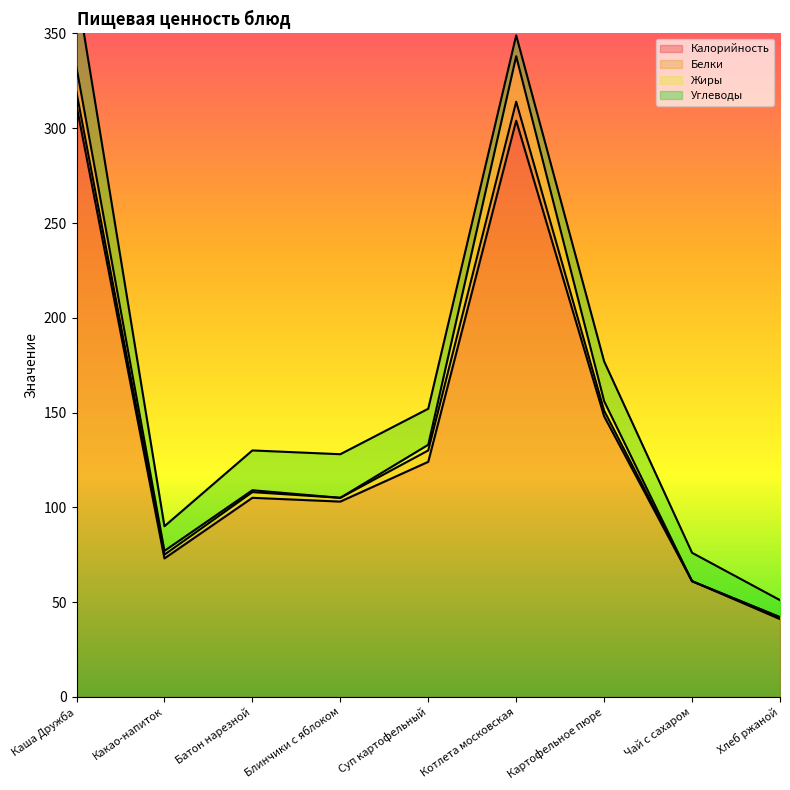

Where does the Белки series first go above 3?

Каша Дружба